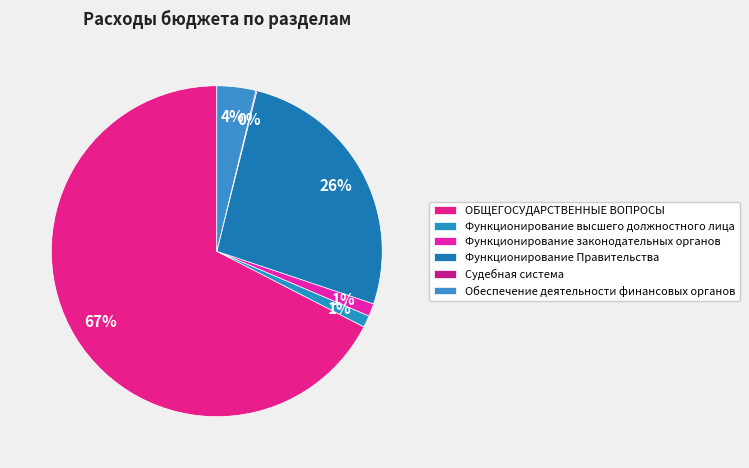

What portion of the pie excludes ОБЩЕГОСУДАРСТВЕННЫЕ ВОПРОСЫ?

32.6%